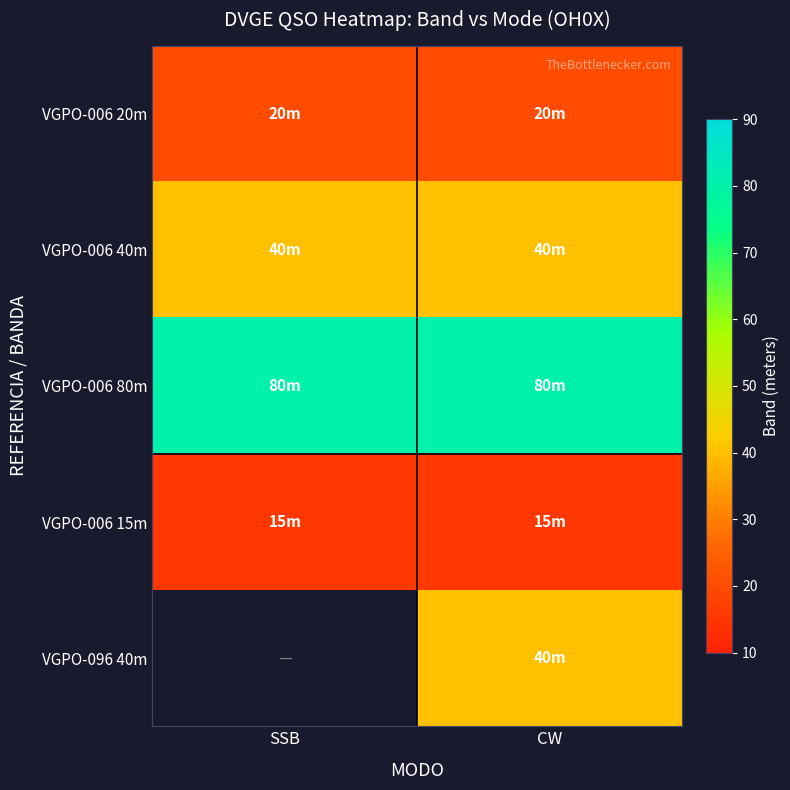

Which series has the widest spread of values?

VGPO-006 20m